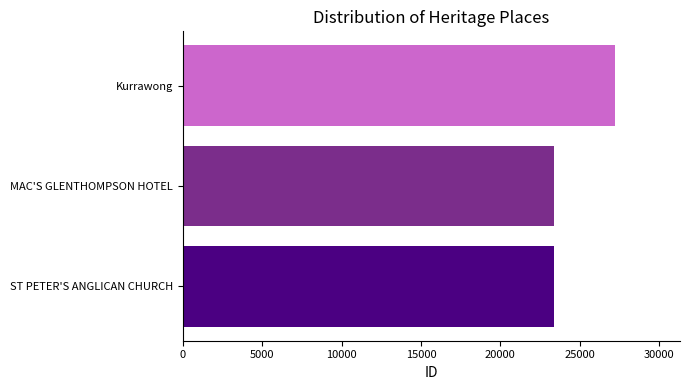

What is the maximum value shown in the chart?

27238